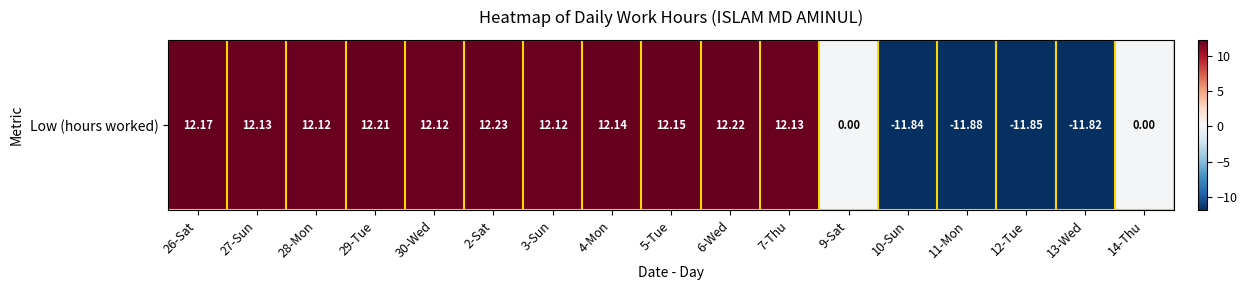

Where is the data nearest to the value 0?

9-Sat